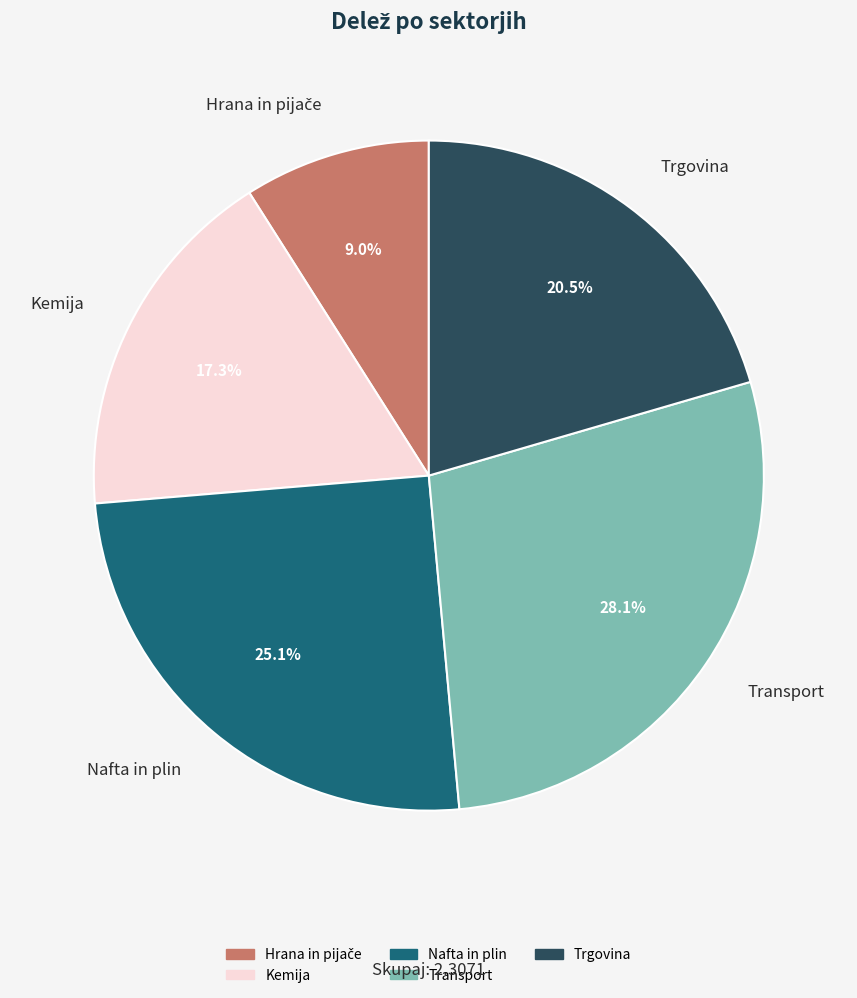

Between Transport and Nafta in plin, which is larger?

Transport